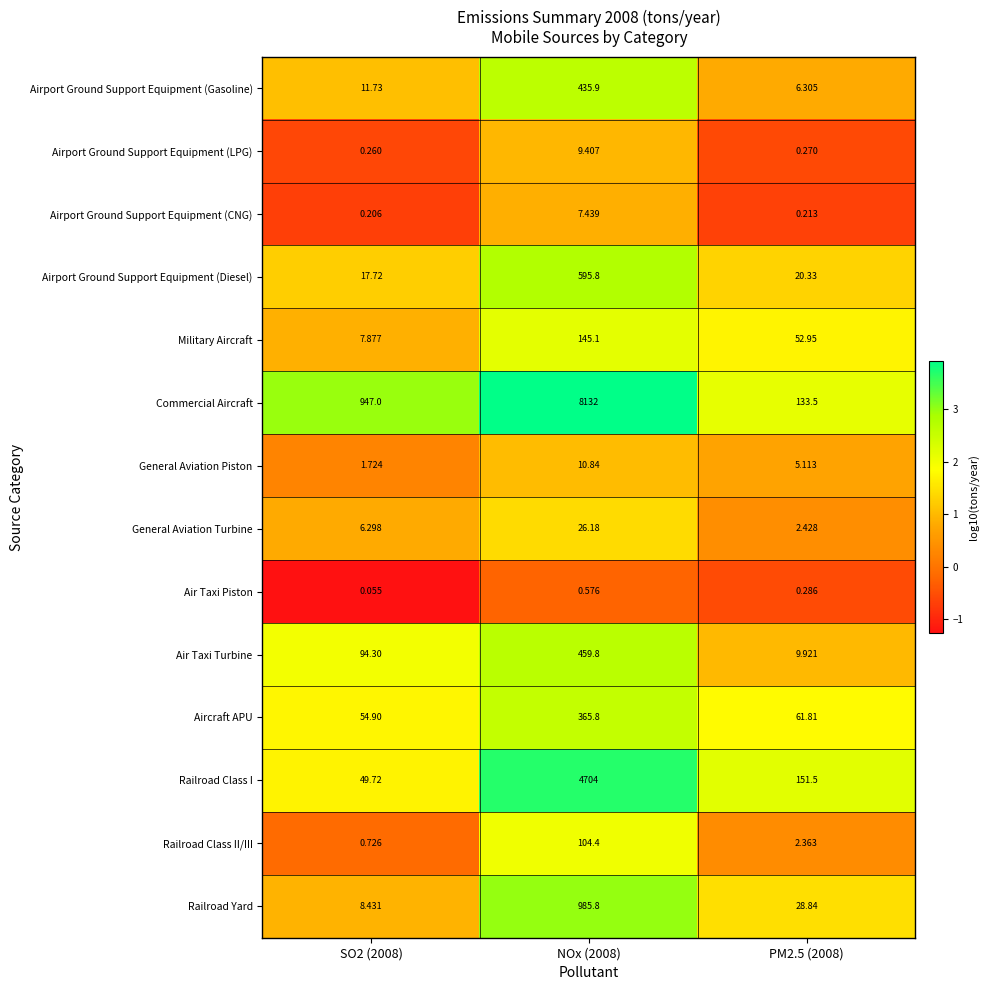

Rank the series at PM2.5 (2008) from lowest to highest value.

Airport Ground Support Equipment (CNG), Airport Ground Support Equipment (LPG), Air Taxi Piston, Railroad Class II/III, General Aviation Turbine, General Aviation Piston, Airport Ground Support Equipment (Gasoline), Air Taxi Turbine, Airport Ground Support Equipment (Diesel), Railroad Yard, Military Aircraft, Aircraft APU, Commercial Aircraft, Railroad Class I